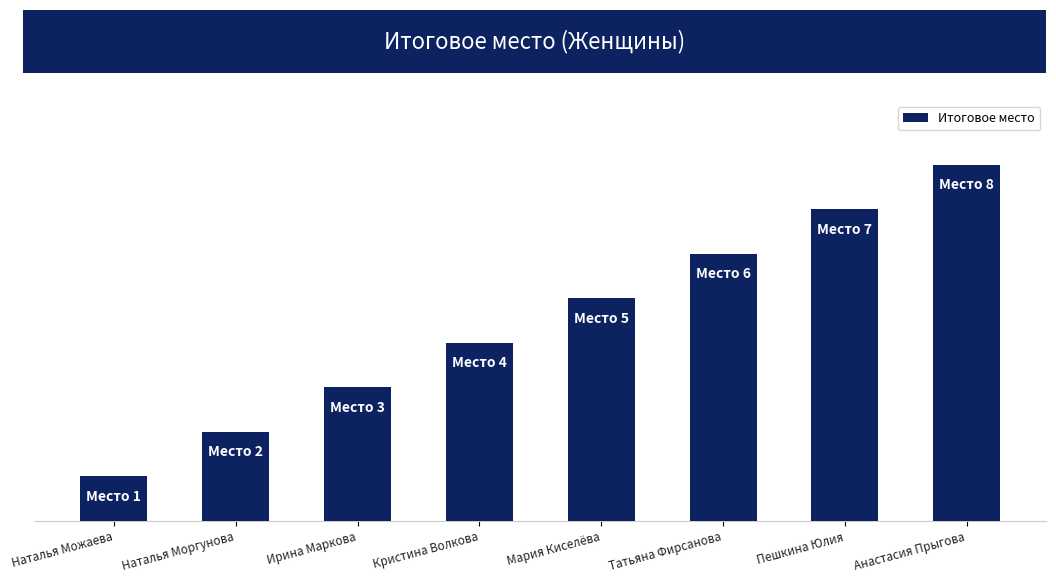

What is the sum of all values?

36